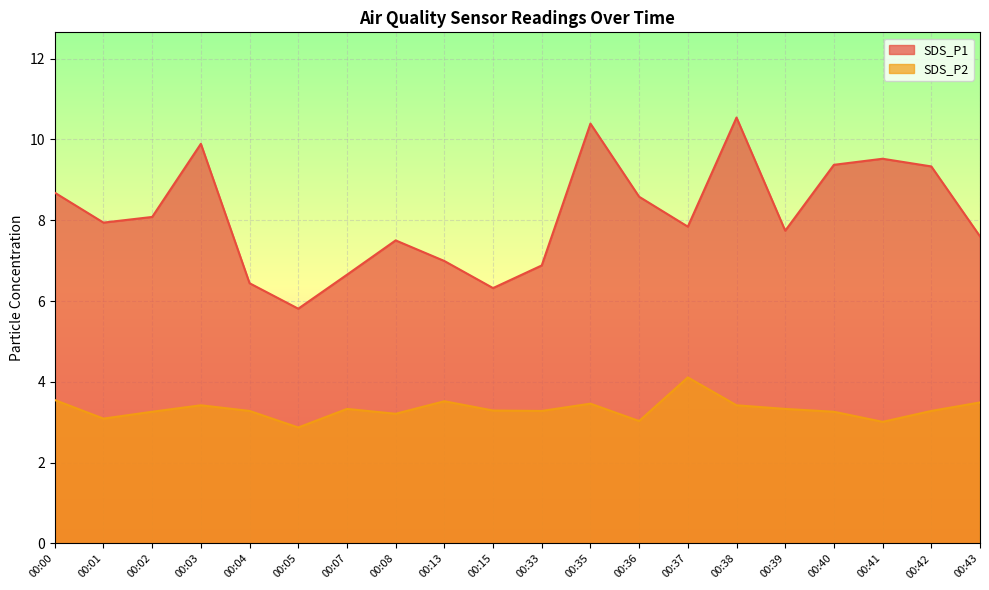

What is the sum of the SDS_P1 values at 00:38 and 00:40?

19.9